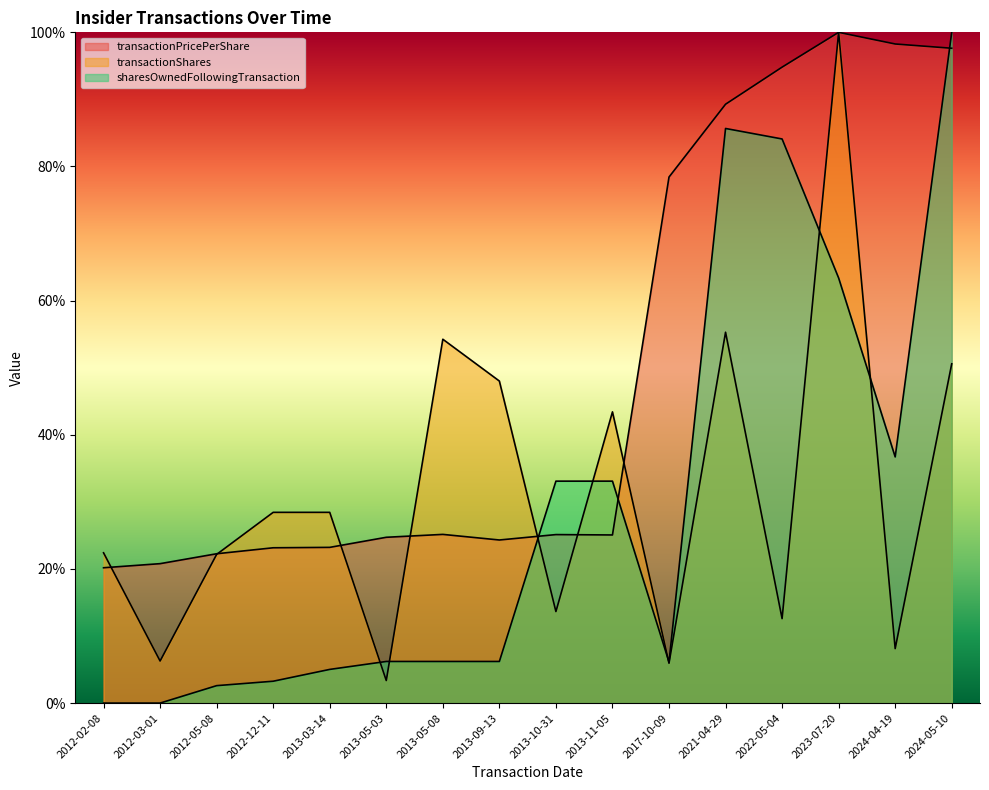

Reading right to left, what are all the values shown in this chart?

transactionPricePerShare: 1.0	1.0	1.0	0.9	0.9	0.8	0.3	0.3	0.2	0.3	0.2	0.2	0.2	0.2	0.2	0.2
transactionShares: 0.5	0.1	1.0	0.1	0.6	0.1	0.4	0.1	0.5	0.5	0.0	0.3	0.3	0.2	0.1	0.2
sharesOwnedFollowingTransaction: 1.0	0.4	0.6	0.8	0.9	0.1	0.3	0.3	0.1	0.1	0.1	0.1	0.0	0.0	0.0	0.0